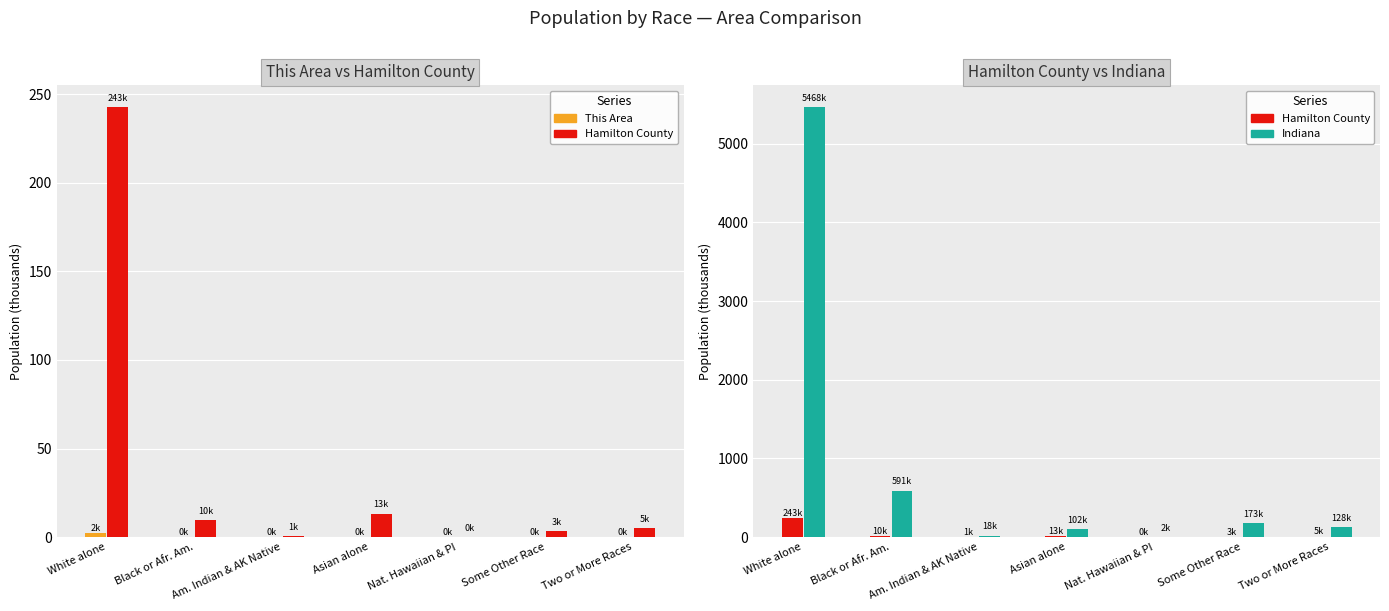

What is the sum of all Hamilton County values?

274.6